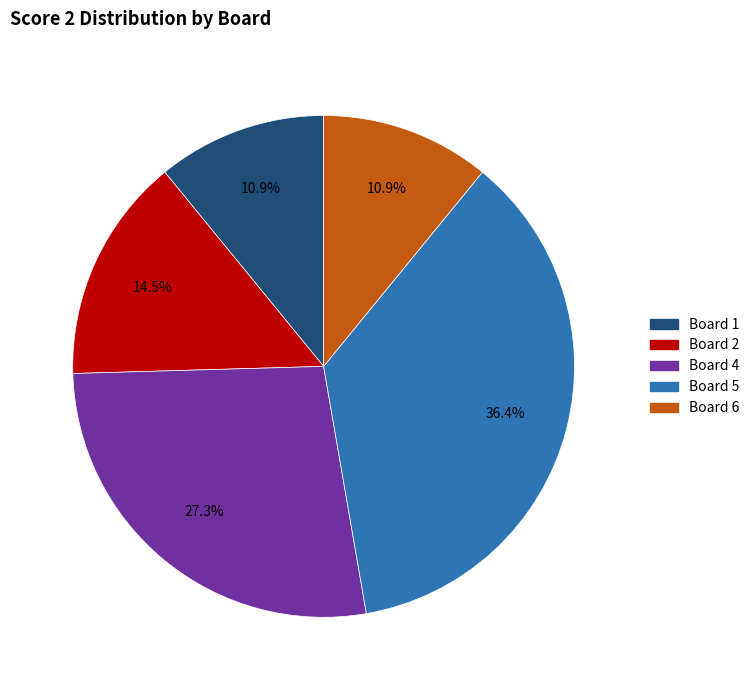

Is there any slice that represents more than half of the pie?

No